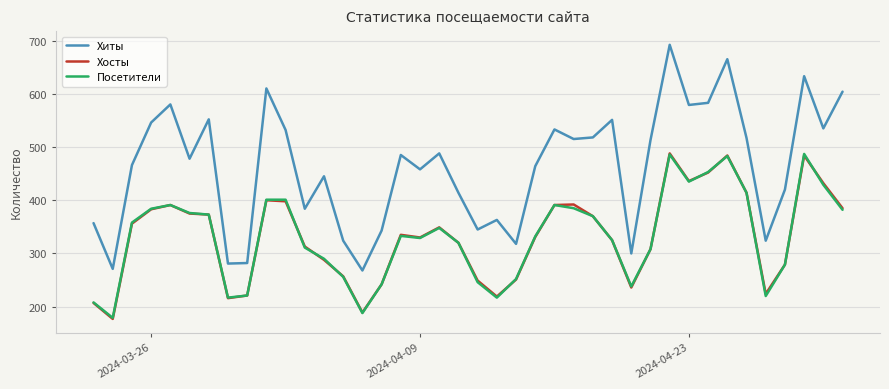

Does the chart have visible grid lines?

Yes